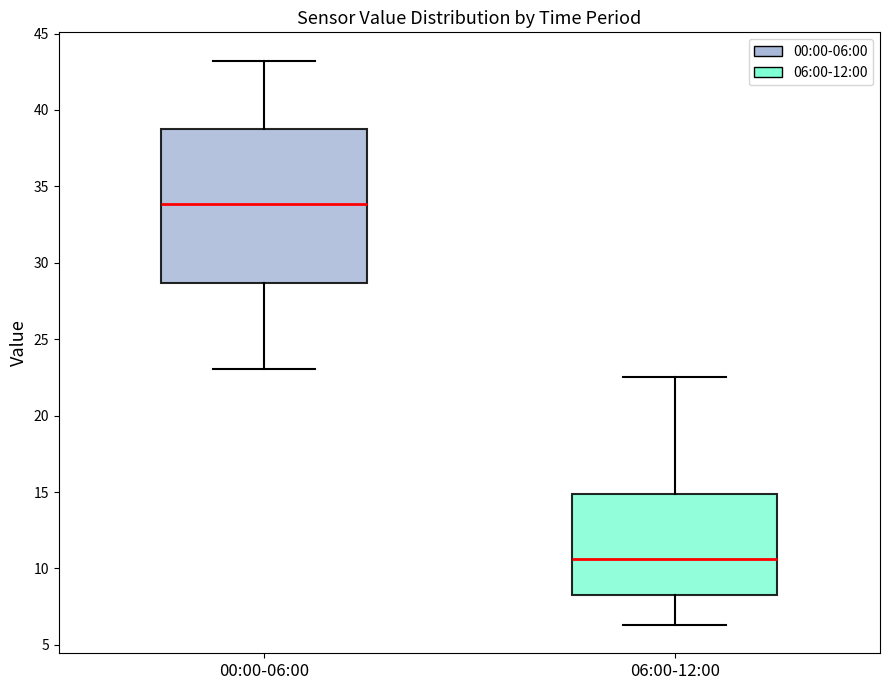

Reading left to right, transcribe this box plot: for each box, give where its median line is, the range the box spans, and where its two whiskers end, as read against the y-axis. The values are not printed on the chart, so give them approximately, as read against the axis.

00:00-06:00: median 34.0, box 28.5 to 39.0, whiskers 23.0 to 43.0
06:00-12:00: median 10.5, box 8.5 to 15.0, whiskers 6.5 to 22.5